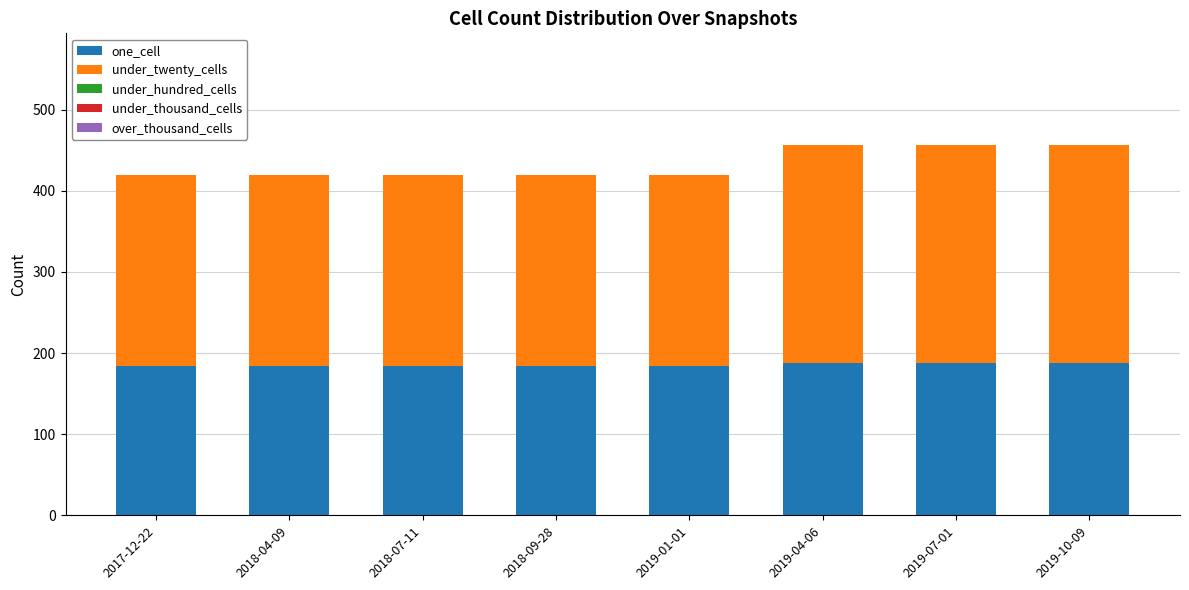

Does the chart contain any negative values?

No